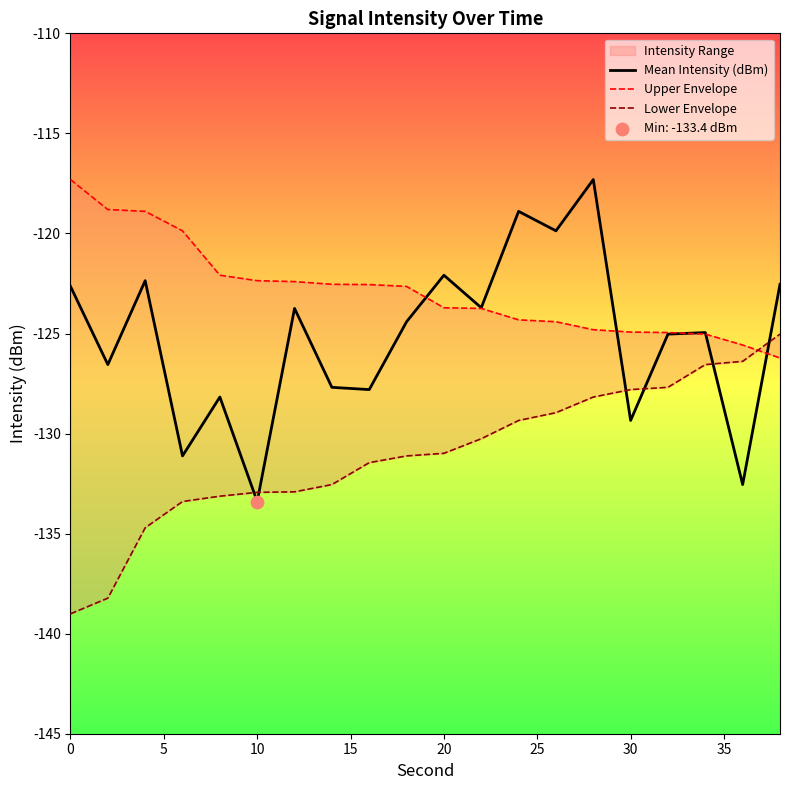

True or false: Mean Intensity (dBm) has a value of -129.3 at 30.

True